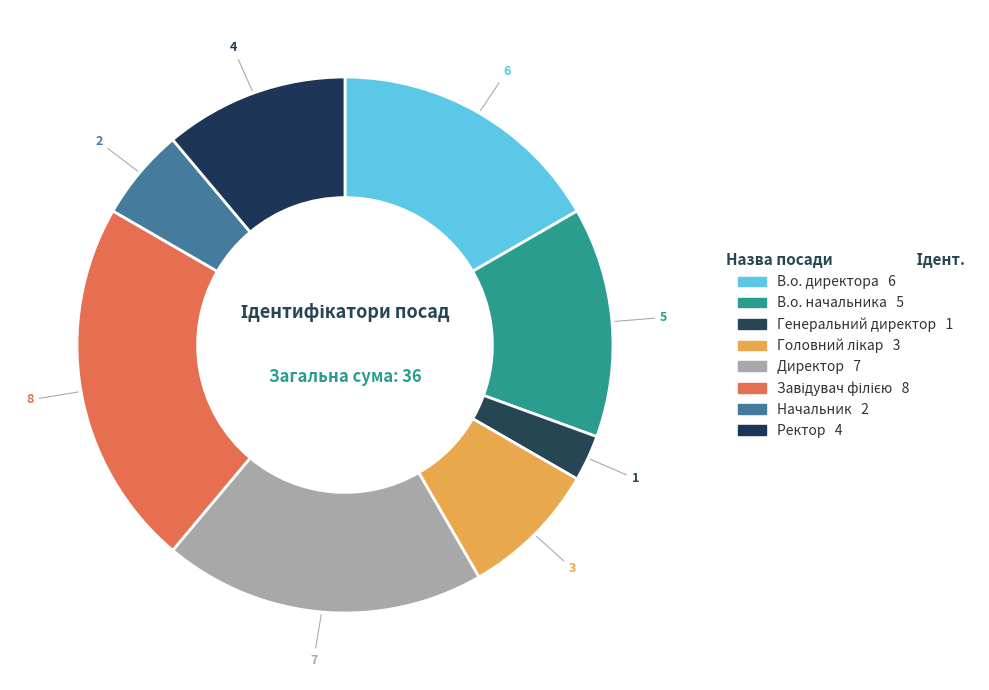

To the nearest percent, what is the difference between the largest and smallest slice percentages?

19%